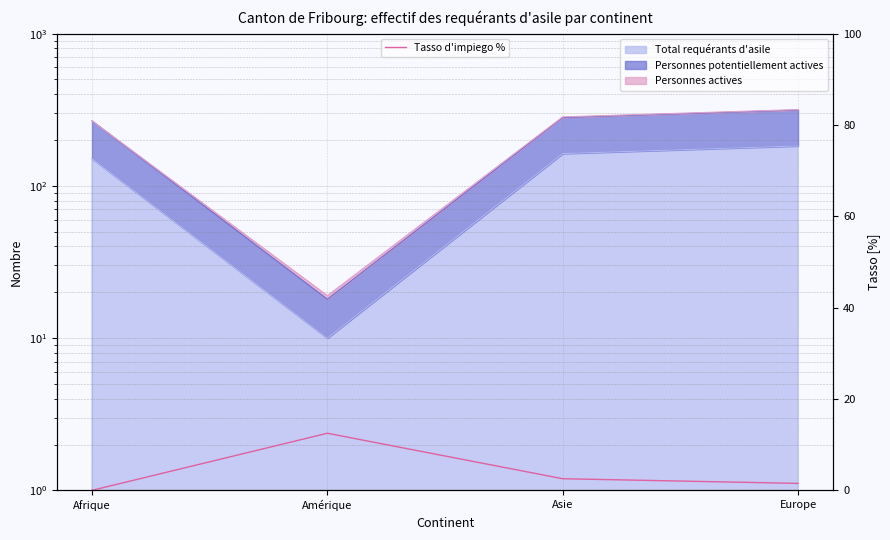

Reading left to right, list all the values displayed in this chart.

0.0	12.5	2.5	1.5